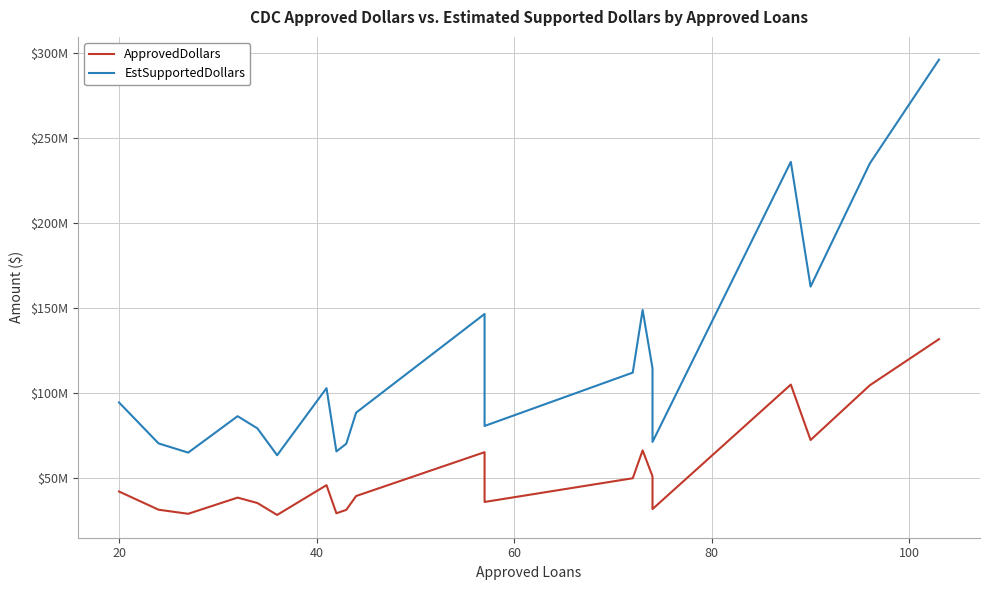

Rank the series by their average value, from highest to lowest.

EstSupportedDollars, ApprovedDollars